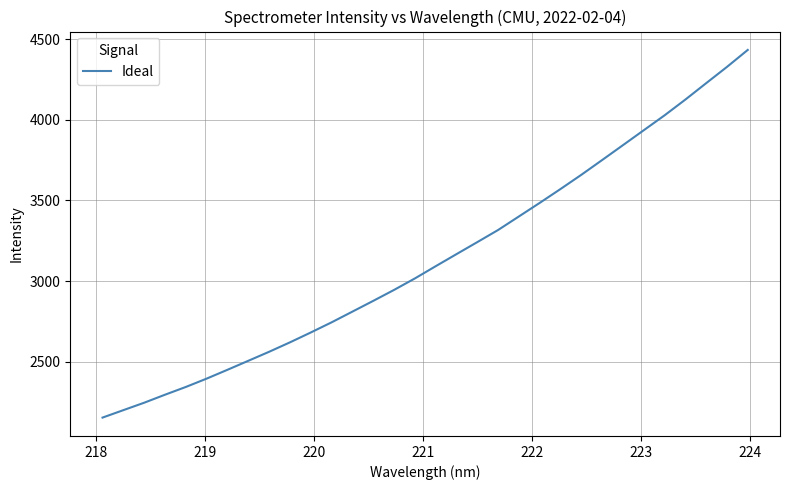

What is the difference between the maximum and minimum values?

2282.4